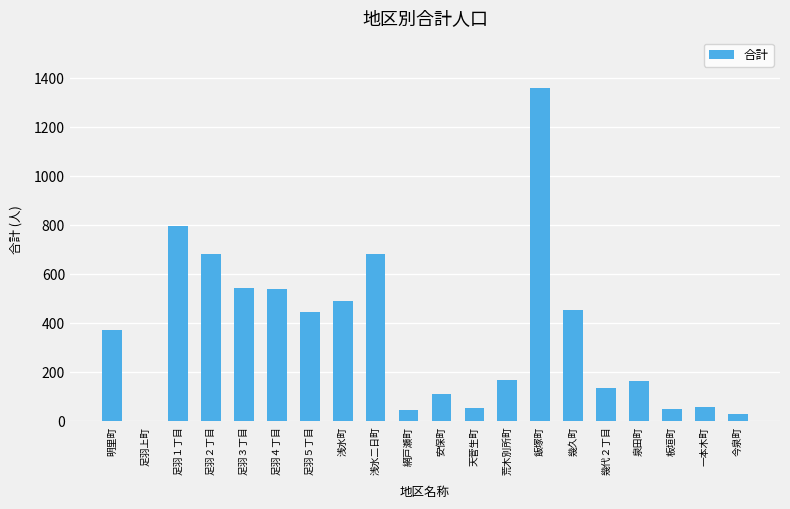

What is the sum of the values at 一本木町 and 天菅生町?

110